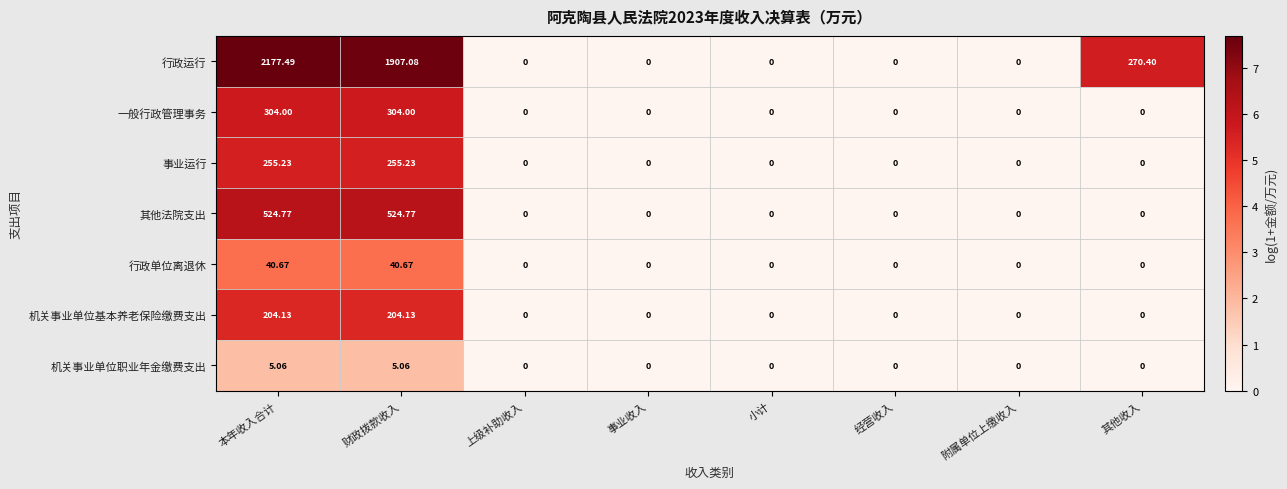

List the series in order of their peak value, lowest first.

机关事业单位职业年金缴费支出, 行政单位离退休, 机关事业单位基本养老保险缴费支出, 事业运行, 一般行政管理事务, 其他法院支出, 行政运行